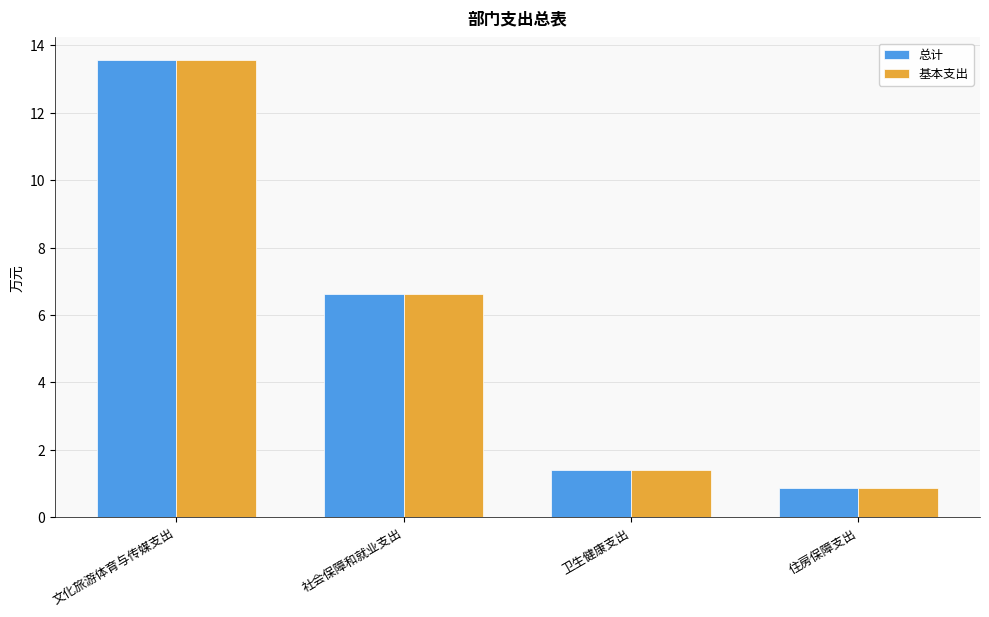

Which label corresponds to the smallest value in the chart?

住房保障支出